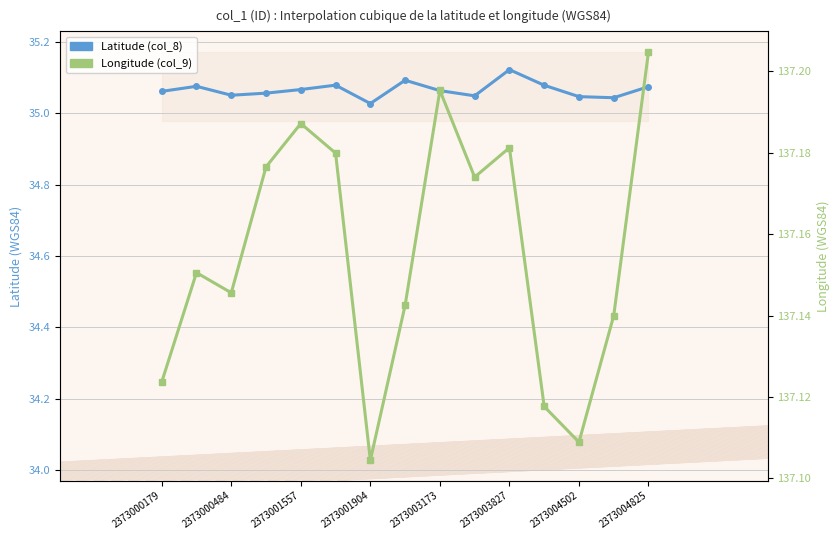

At which category does the chart reach its peak across all series?

2373004825